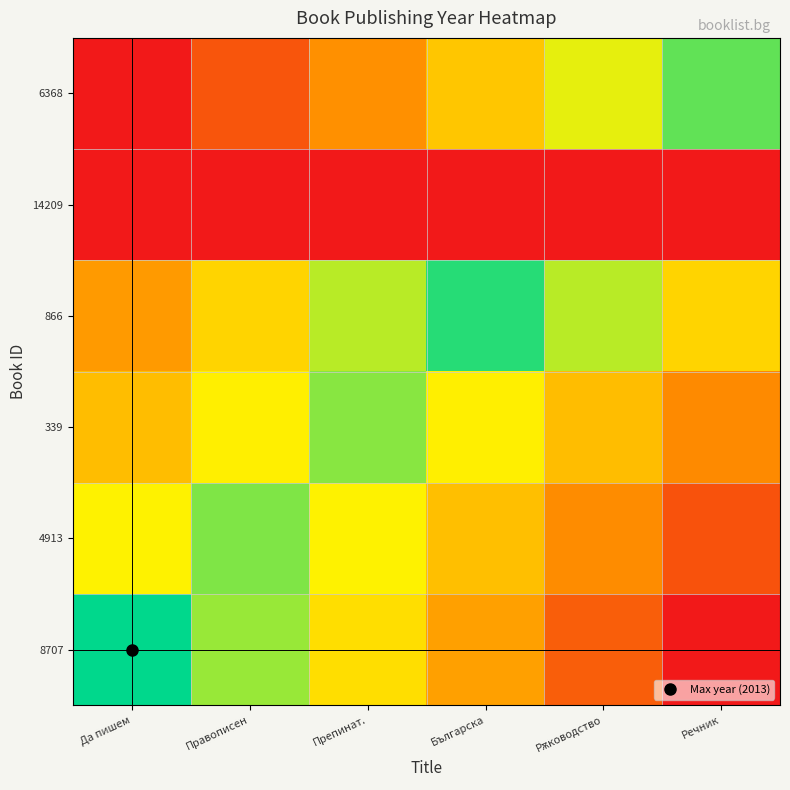

Reading right to left, extract all data points from this chart.

8707: Речник=1935.0	Рѫководство=1950.6	Българска=1966.2	Препинат.=1981.8	Правописен=1997.4	Да пишем=2013.0
4913: Речник=1948.0	Рѫководство=1961.0	Българска=1974.0	Препинат.=1987.0	Правописен=2000.0	Да пишем=1987.0
339: Речник=1960.6	Рѫководство=1973.4	Българска=1986.2	Препинат.=1999.0	Правописен=1986.2	Да пишем=1973.4
866: Речник=1979.4	Рѫководство=1994.2	Българска=2009.0	Препинат.=1994.2	Правописен=1979.4	Да пишем=1964.6
14209: Речник=1935.0	Рѫководство=1935.0	Българска=1935.0	Препинат.=1935.0	Правописен=1935.0	Да пишем=1935.0
6368: Речник=2003.0	Рѫководство=1989.4	Българска=1975.8	Препинат.=1962.2	Правописен=1948.6	Да пишем=1935.0